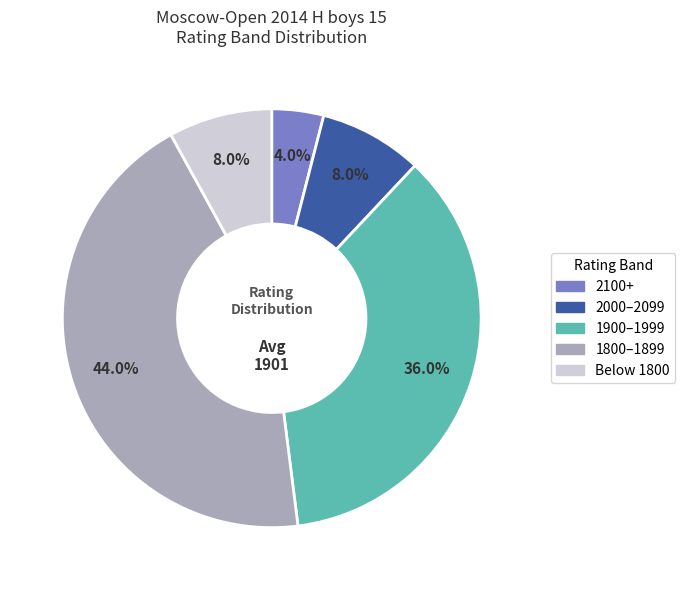

Combined, do 2100+ and 1900–1999 account for over 50%?

No